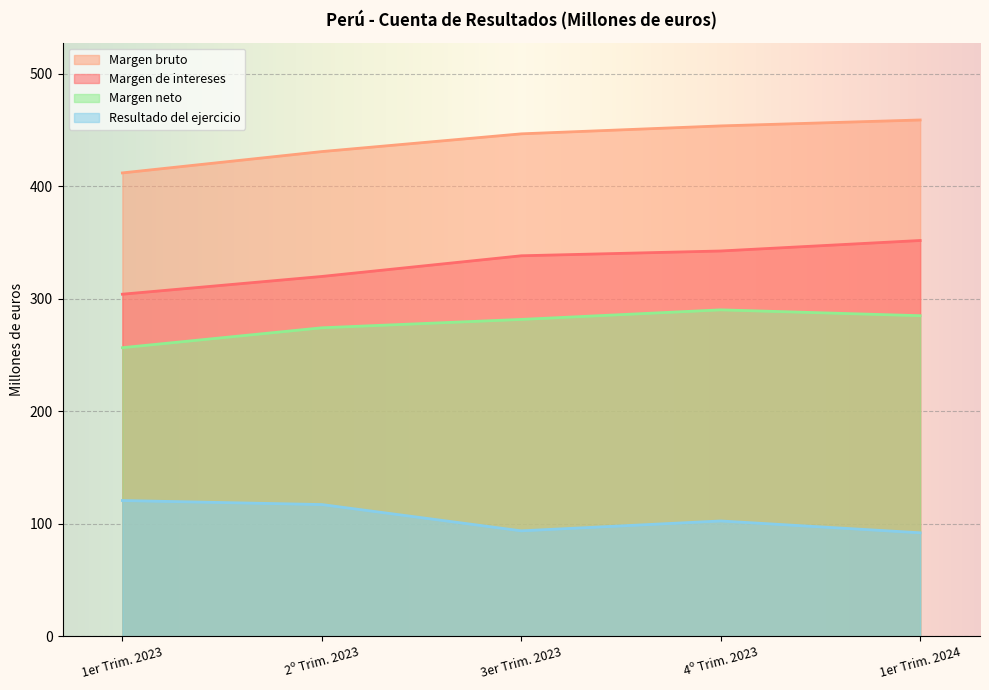

What is the label of the 1st point from the left?

1er Trim. 2023